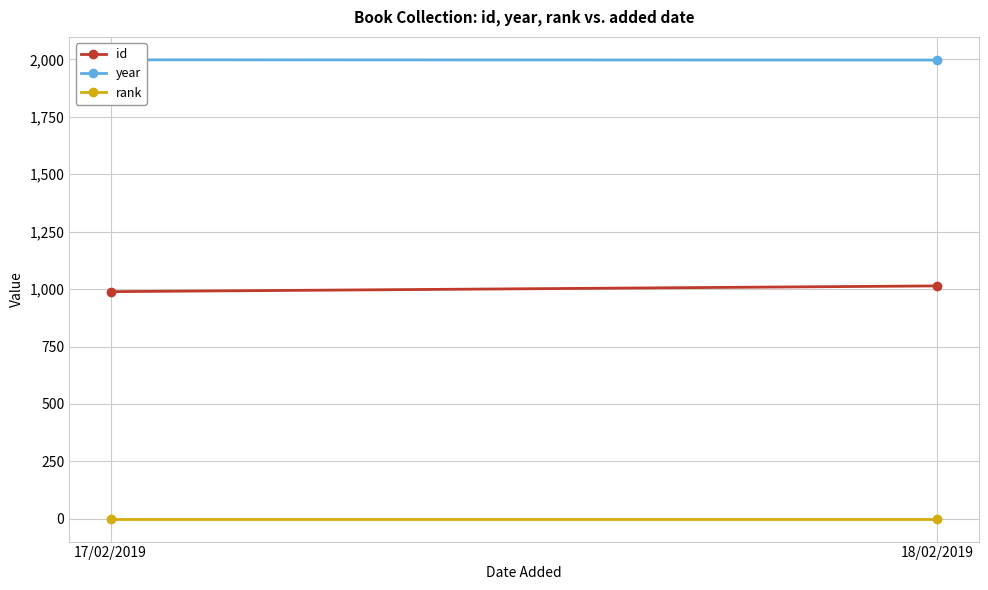

Reading right to left, extract all data points from this chart.

id: 18/02/2019=1014	17/02/2019=989
year: 18/02/2019=1997	17/02/2019=1998
rank: 18/02/2019=1	17/02/2019=1